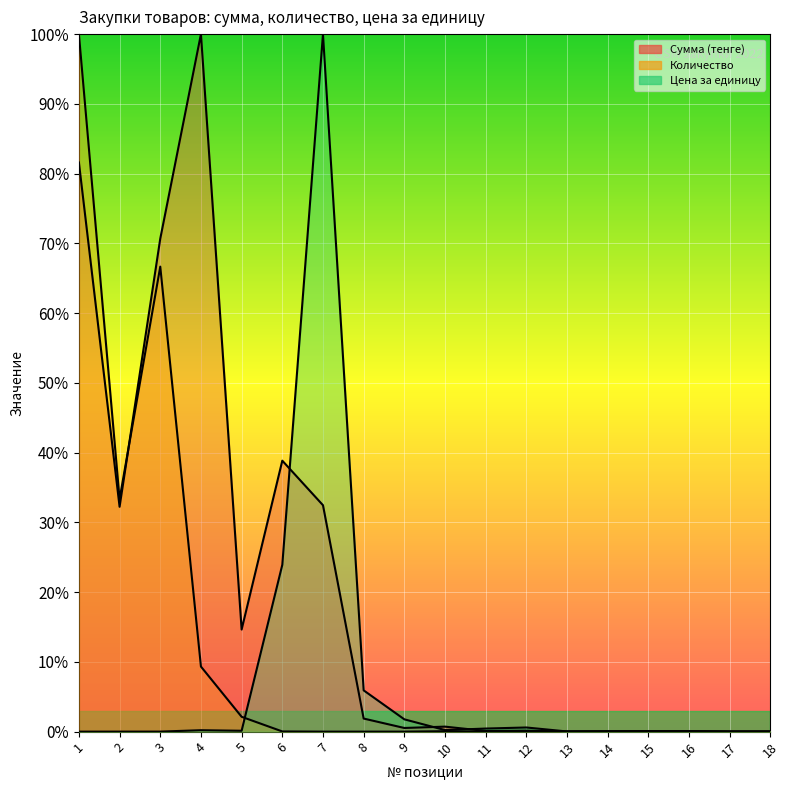

What is the total value across all series at 14?

0.1